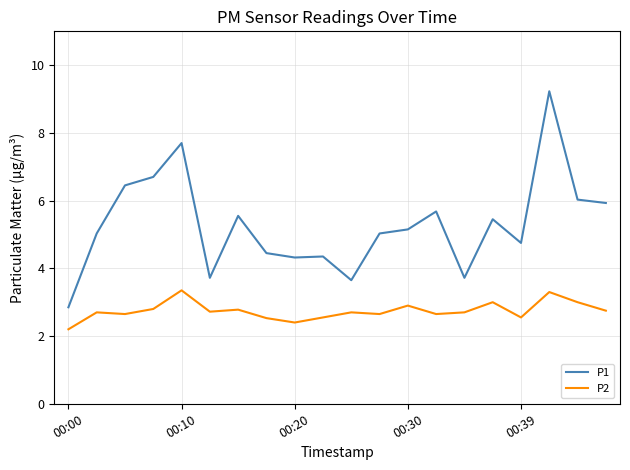

What is the difference between the maximum and minimum values in the P1 series?

6.4